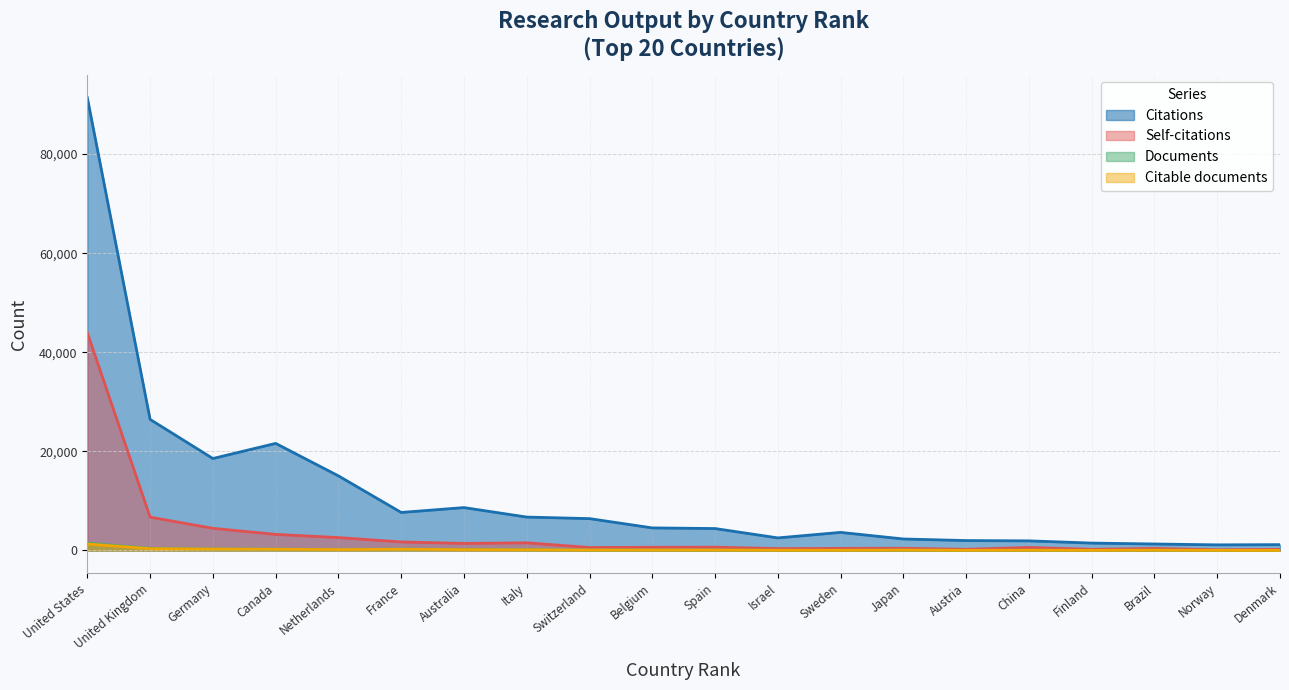

Which series has the largest range (max minus min)?

Citations